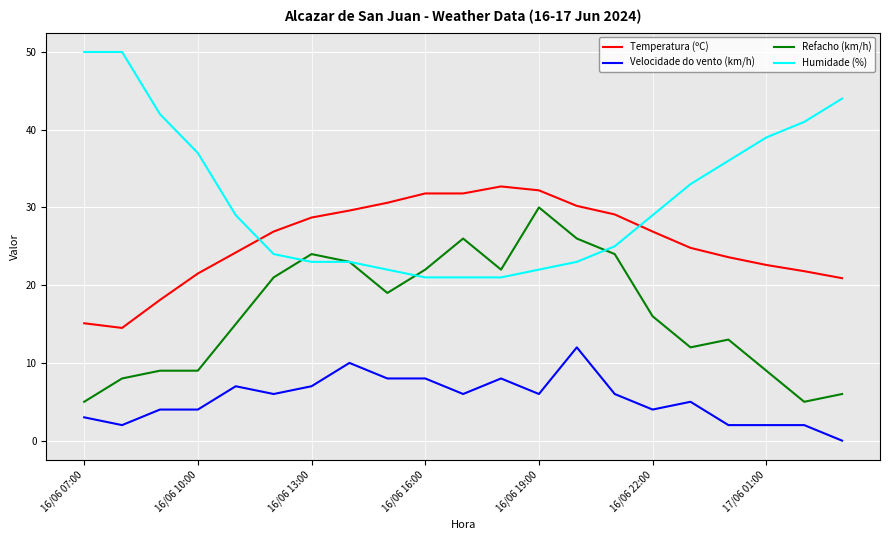

Which series has the largest total across all categories?

Humidade (%)